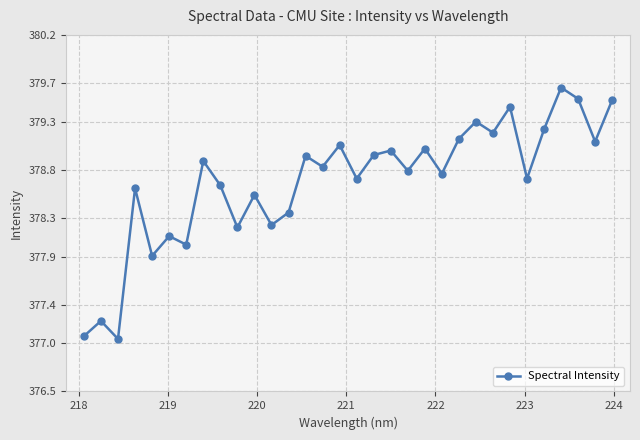

What is the average value?

378.7